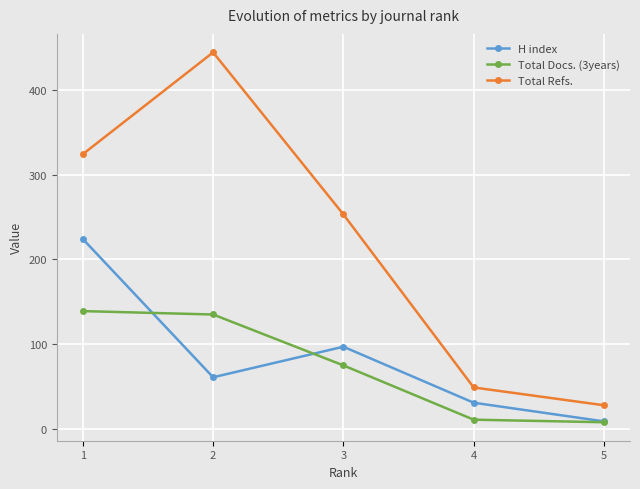

Reading left to right, extract all data points from this chart.

H index: 224	61	97	31	9
Total Docs. (3years): 139	135	75	11	8
Total Refs.: 324	444	253	49	28